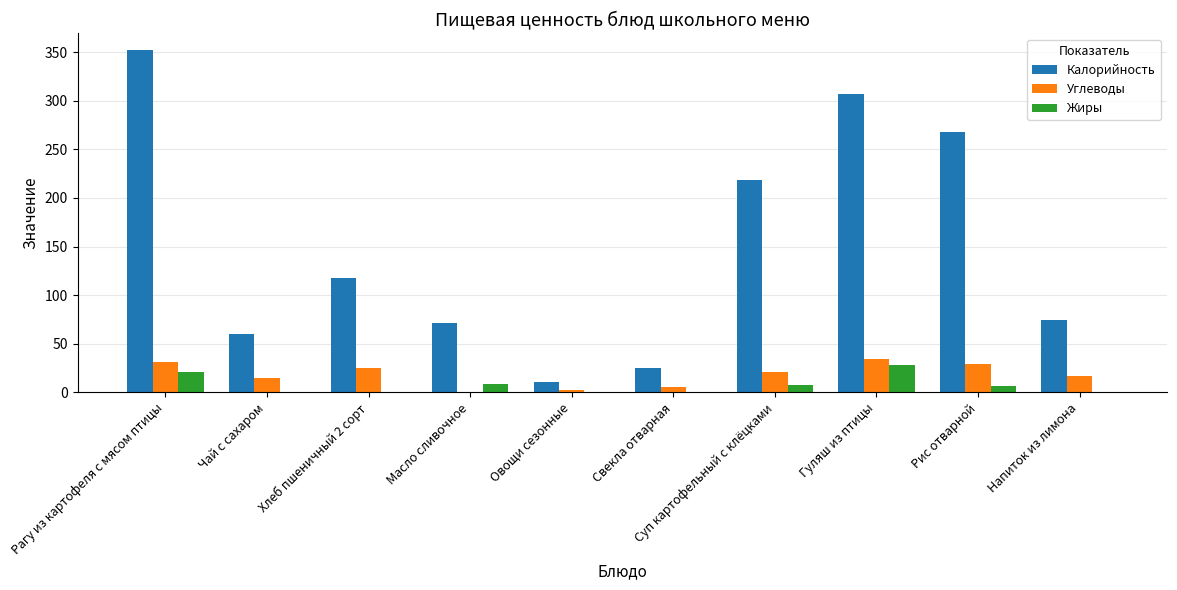

At which label does Калорийность reach its peak?

Рагу из картофеля с мясом птицы